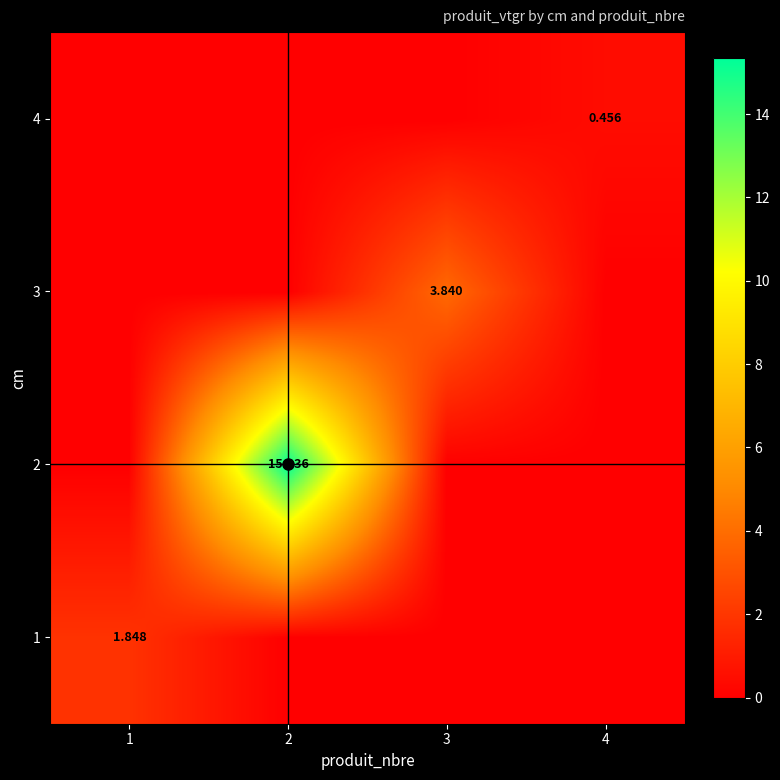

What is the sum of all 1 values?

1.8